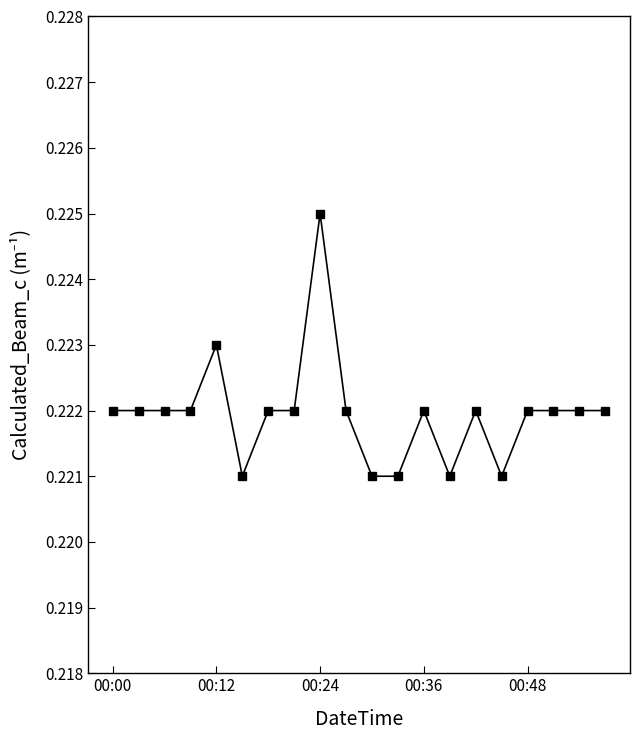

Count the values in the range 0 to 1.

20